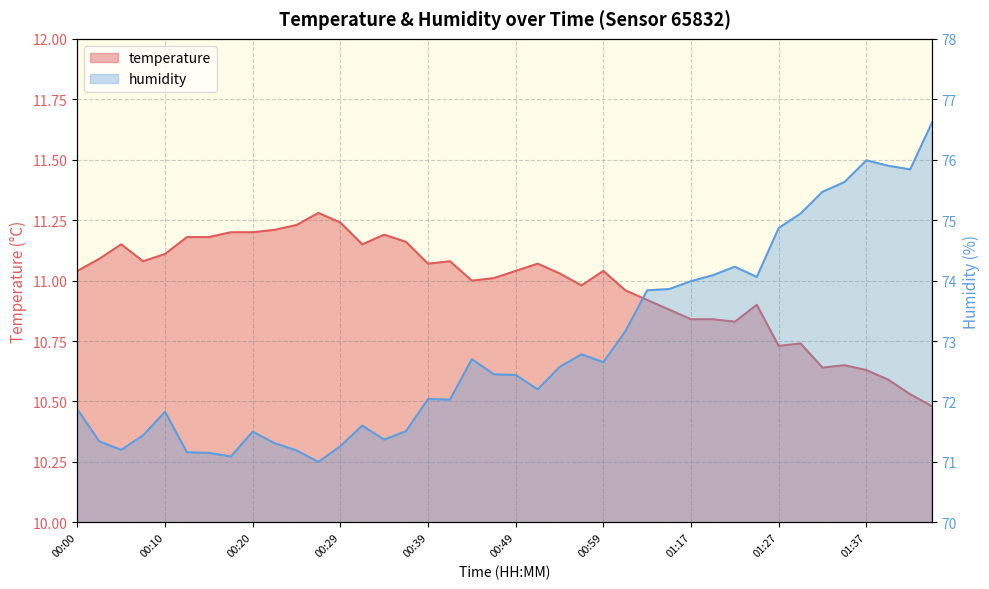

Reading left to right, extract all data points from this chart.

temperature: 11.0	11.1	11.2	11.1	11.1	11.2	11.2	11.2	11.2	11.2	11.2	11.3	11.2	11.2	11.2	11.2	11.1	11.1	11.0	11.0	11.0	11.1	11.0	11.0	11.0	11.0	10.9	10.9	10.8	10.8	10.8	10.9	10.7	10.7	10.6	10.7	10.6	10.6	10.5	10.5
humidity: 71.9	71.3	71.2	71.4	71.8	71.2	71.2	71.1	71.5	71.3	71.2	71.0	71.3	71.6	71.4	71.5	72.0	72.0	72.7	72.5	72.4	72.2	72.6	72.8	72.7	73.2	73.8	73.9	74.0	74.1	74.2	74.1	74.9	75.1	75.5	75.6	76.0	75.9	75.8	76.6